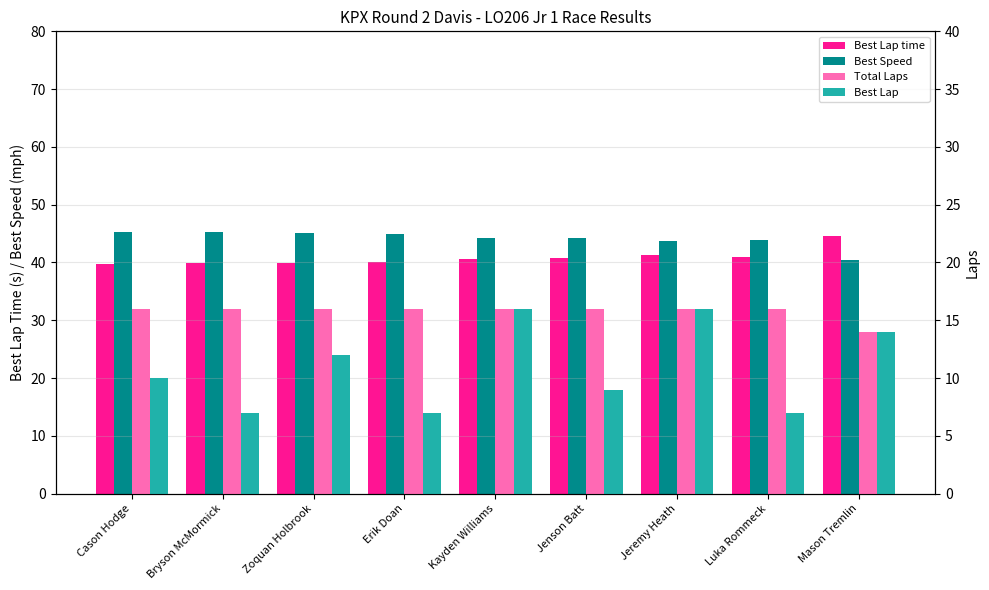

Rank the series by their maximum value, from highest to lowest.

Best Speed, Best Lap time, Total Laps, Best Lap